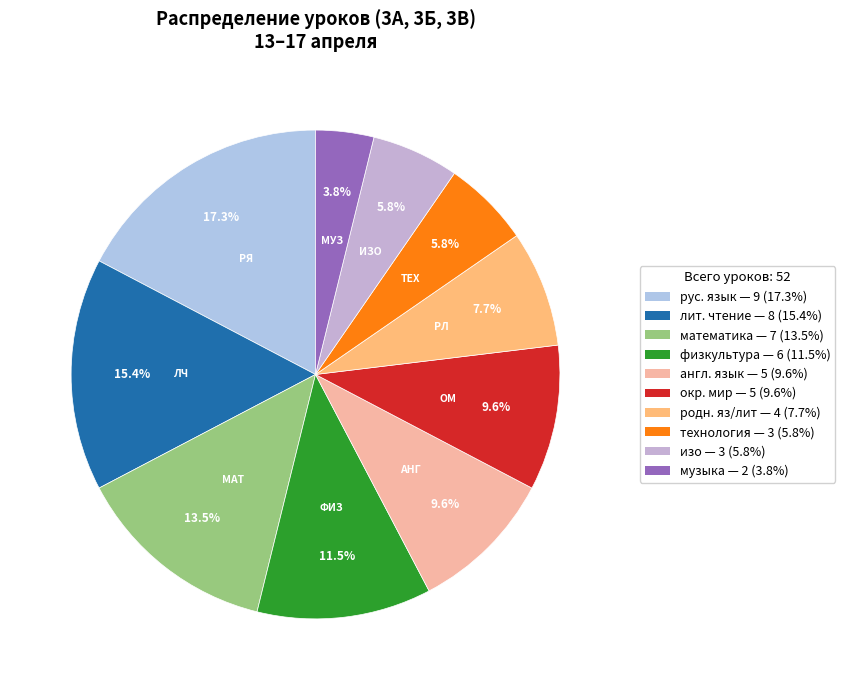

Count the number of slices in the pie.

10